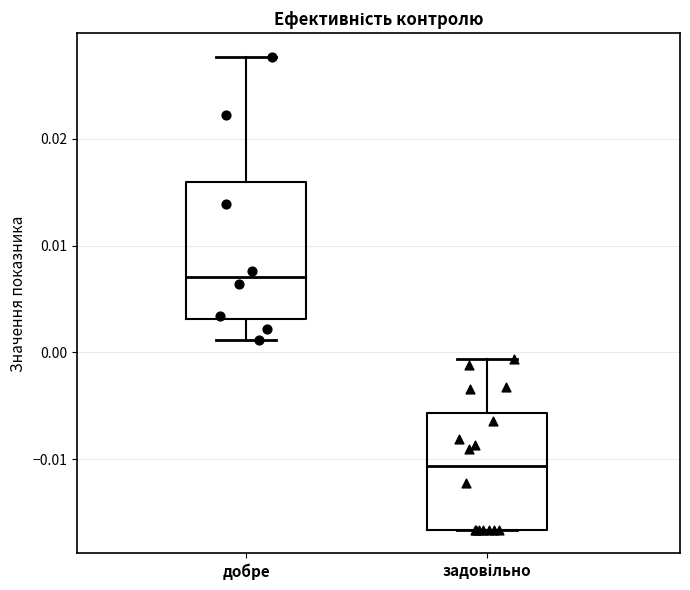

Which box is the tallest, from its lower edge to its upper edge?

добре